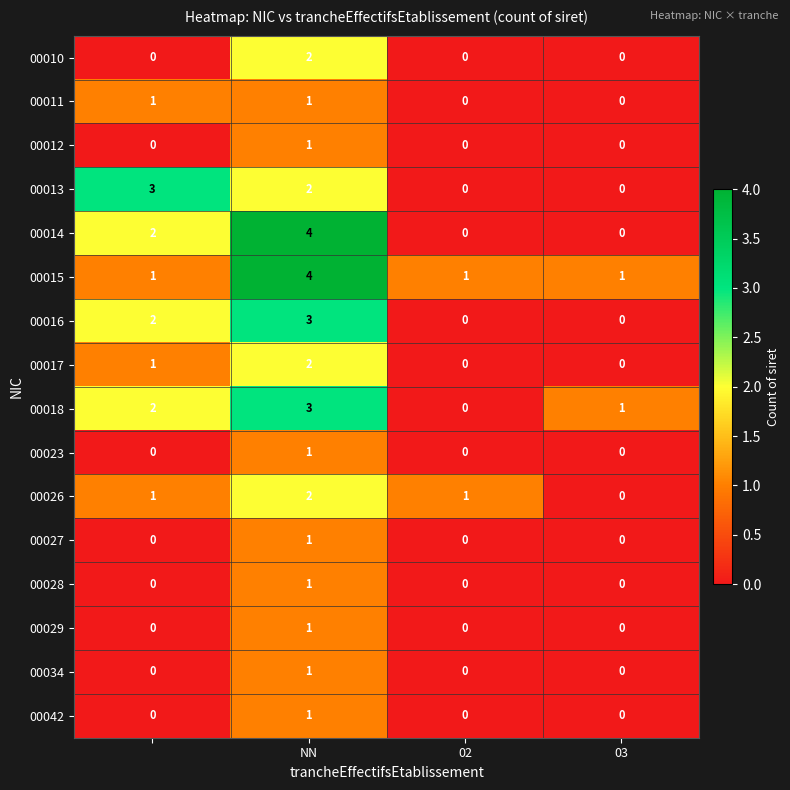

Count the 00012 values in the range 0 to 1.

4